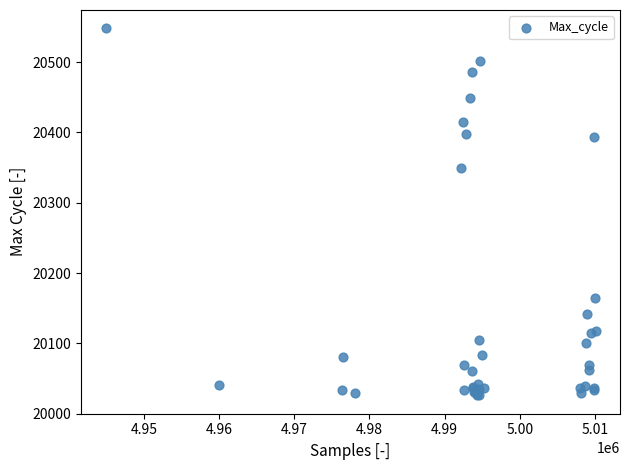

What Y value in the scatter plot is closest to 20287?

20350